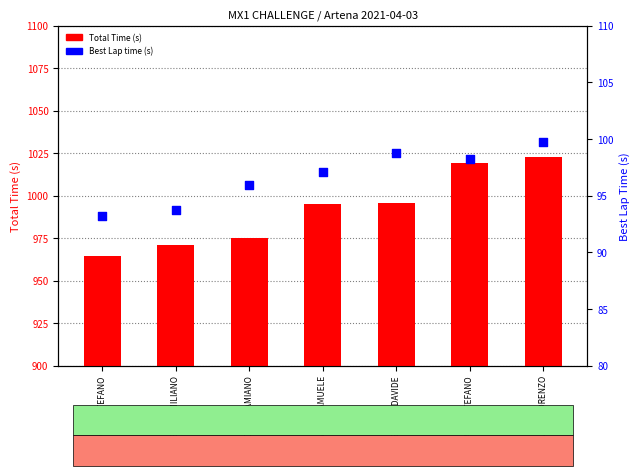

At which category is the sum across all series the highest?

VIGLIANTI LORENZO